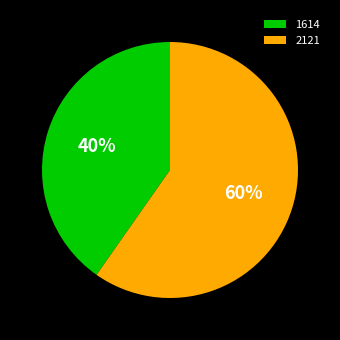

How many slices are in this pie chart?

2